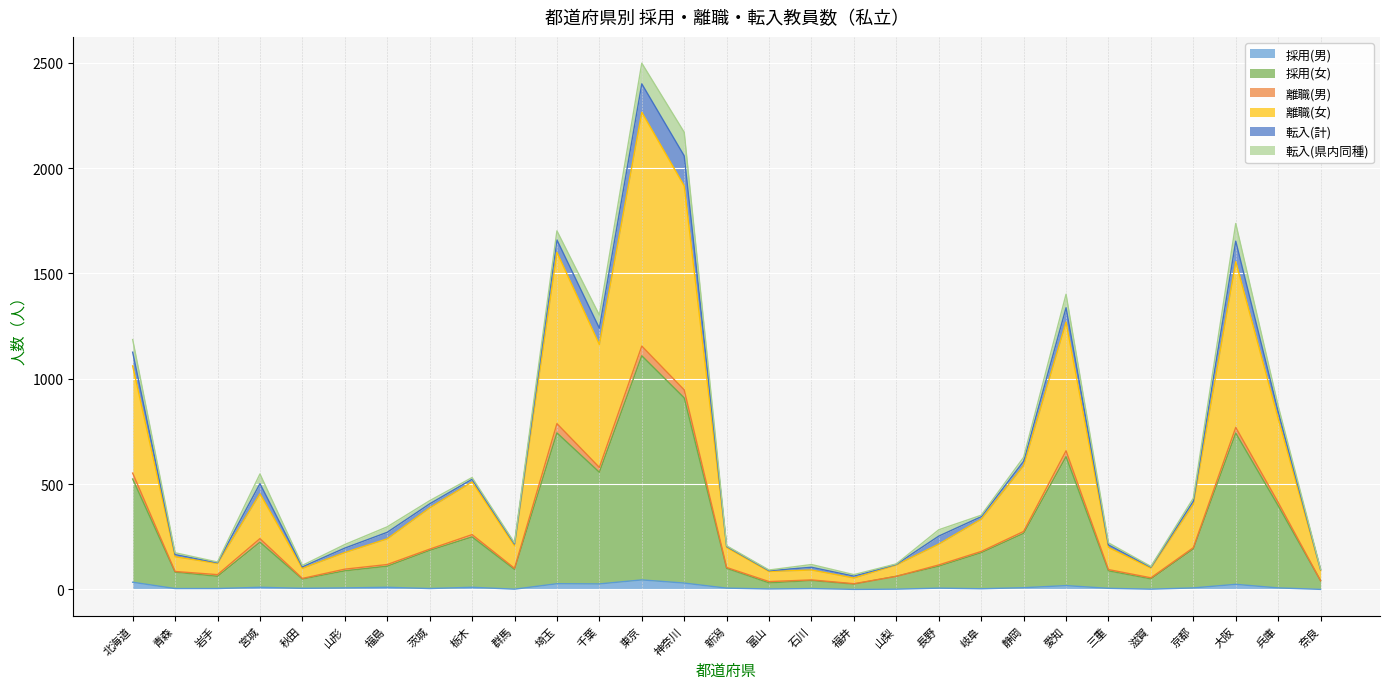

Between 京都 and 山形, which is larger?

京都